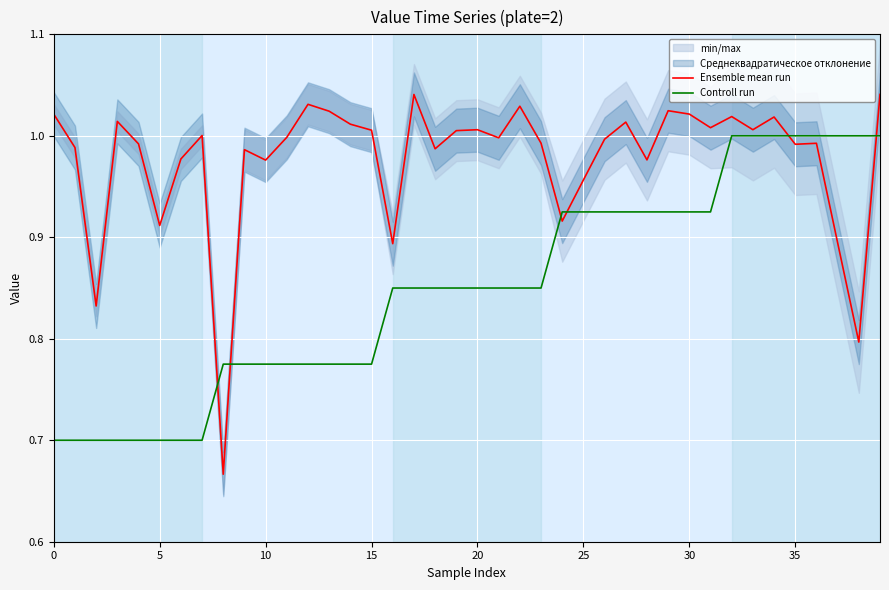

True or false: Controll run and Ensemble mean run intersect in this chart.

True